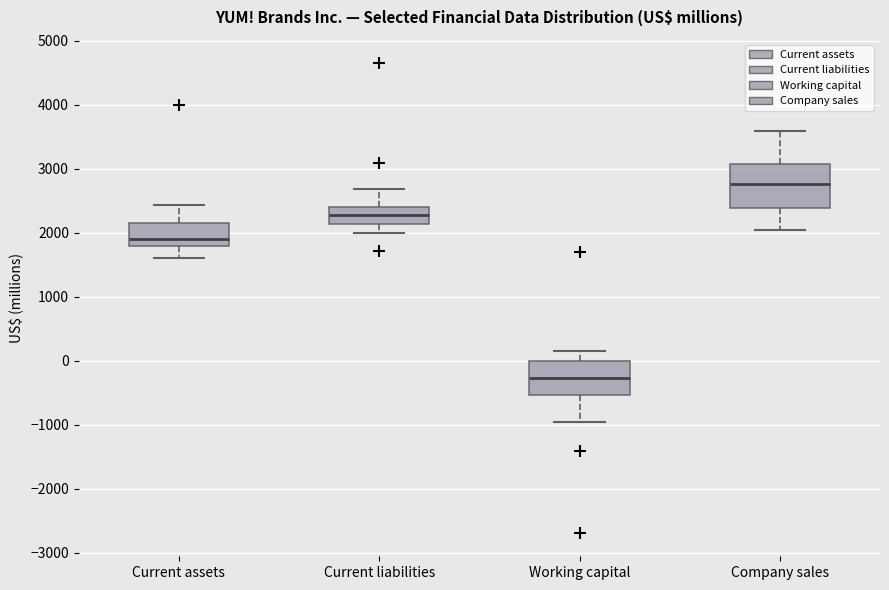

Reading left to right, read every box against the y-axis: the position of its median line, the range the box covers, and the ends of its whiskers. The values are not printed on the chart, so give them approximately, as read against the axis.

Current assets: median 1900, box 1800 to 2200, whiskers 1600 to 2400
Current liabilities: median 2300, box 2100 to 2400, whiskers 2000 to 2700
Working capital: median -300, box -500 to 0, whiskers -1000 to 100
Company sales: median 2800, box 2400 to 3100, whiskers 2100 to 3600